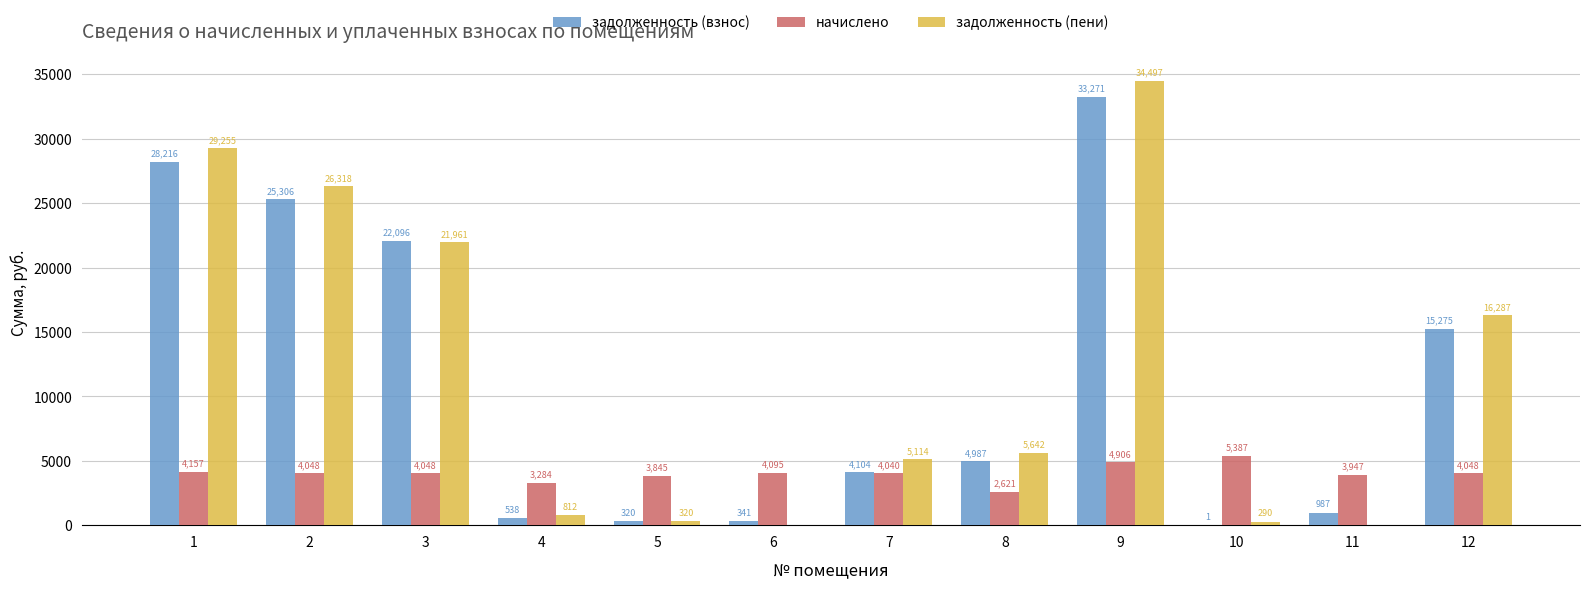

What is the greatest value displayed?

34497.1